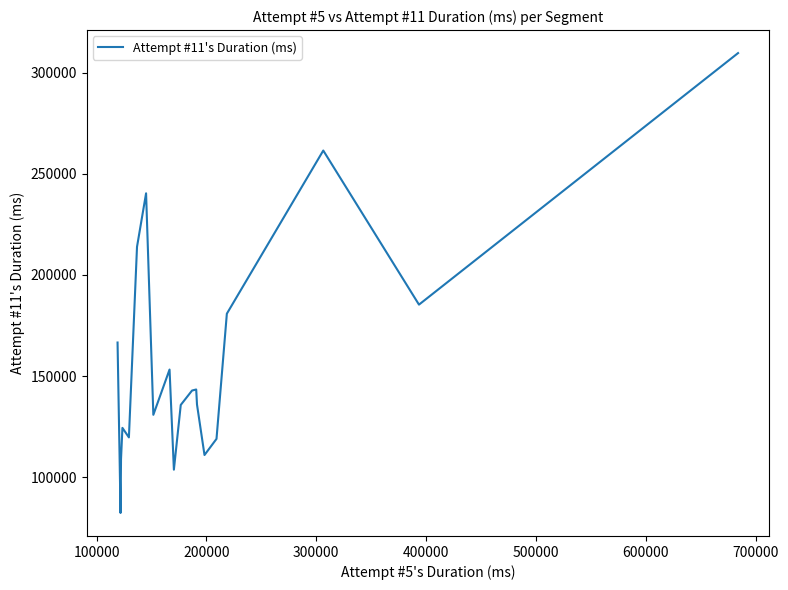

What is the difference between the maximum and minimum values?

227500